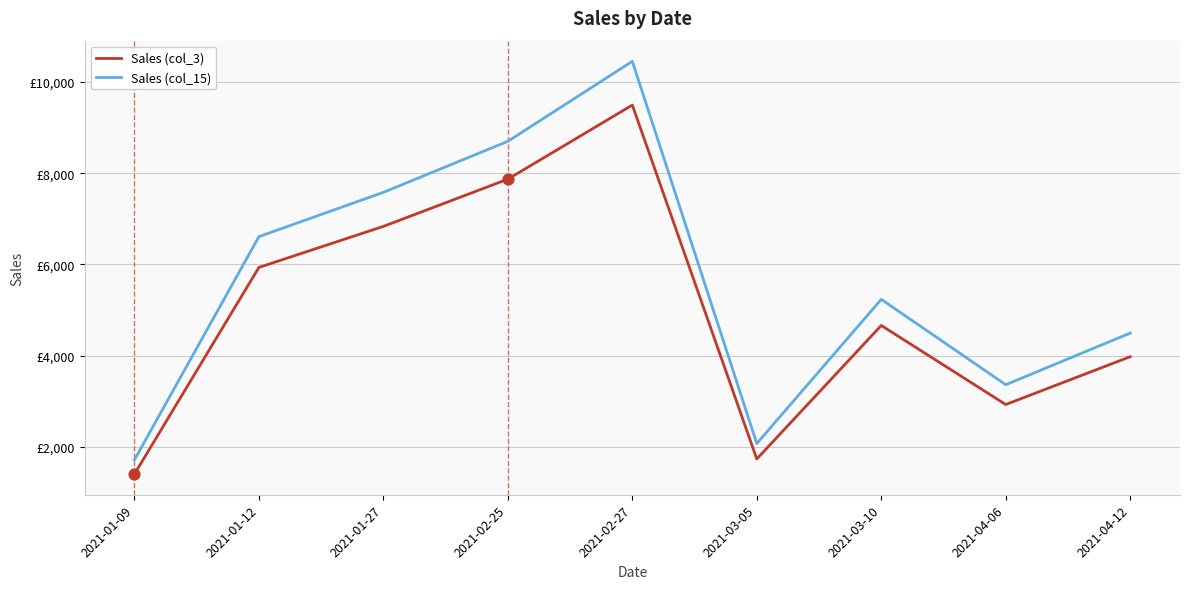

Is the value of Sales (col_3) at 2021-04-06 greater than the value of Sales (col_15) at 2021-03-10?

No